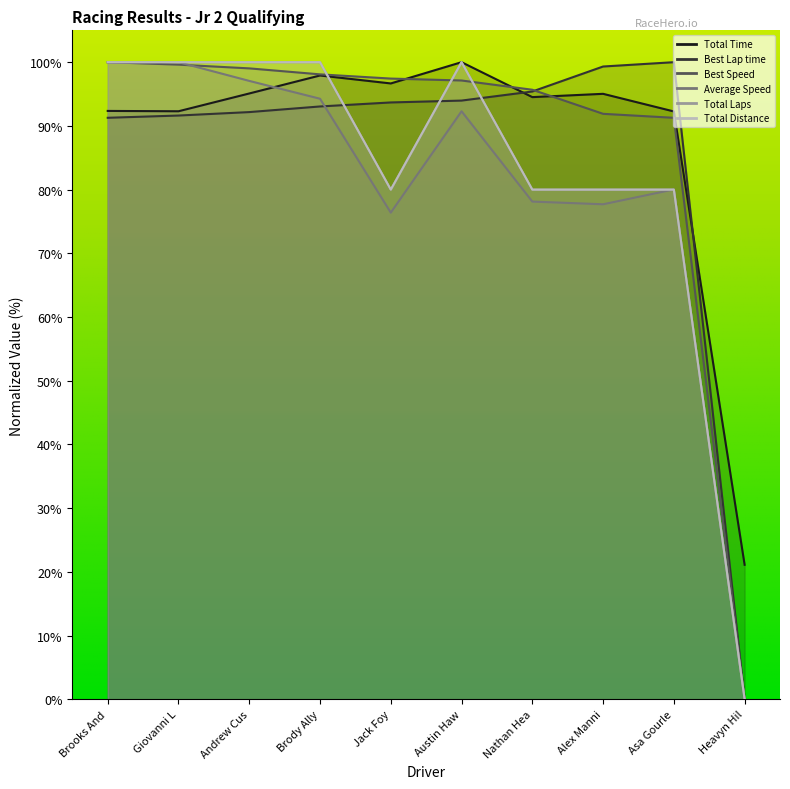

The Best Speed series shows 44.3 at Nathan Hea. True or false?

False